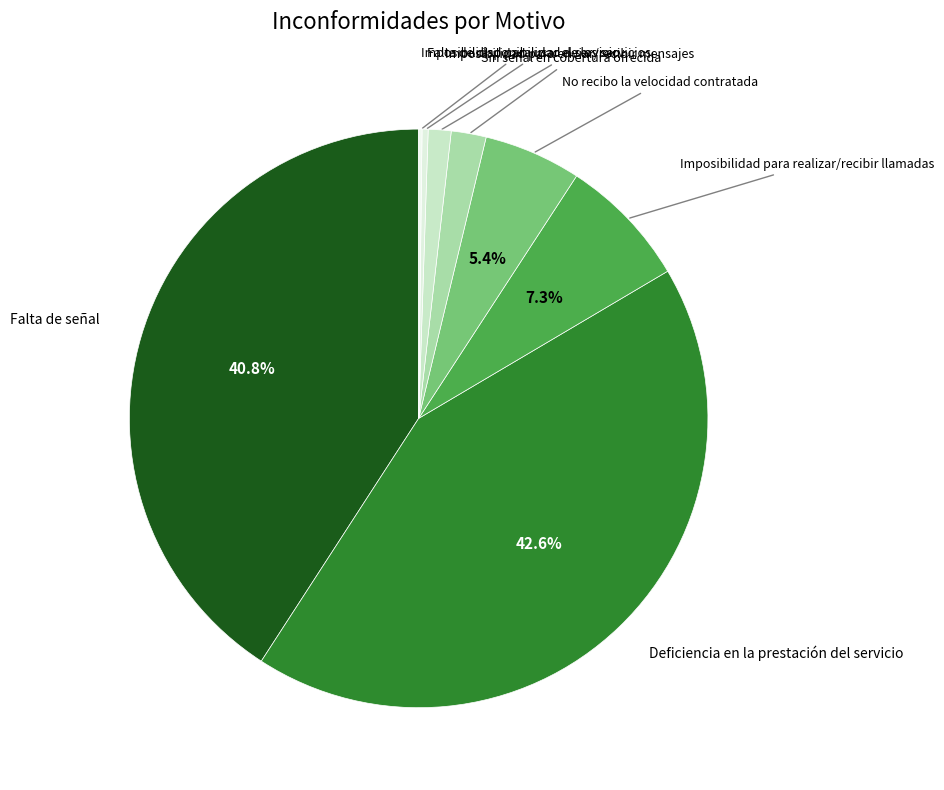

Rank the categories by value from highest to lowest.

Deficiencia en la prestación del servicio, Falta de señal, Imposibilidad para realizar/recibir llamadas, No recibo la velocidad contratada, Sin señal en cobertura ofrecida, Imposibilidad para enviar/recibir mensajes, Falta de disponibilidad de los servicios, Imposibilidad para usar el servicio